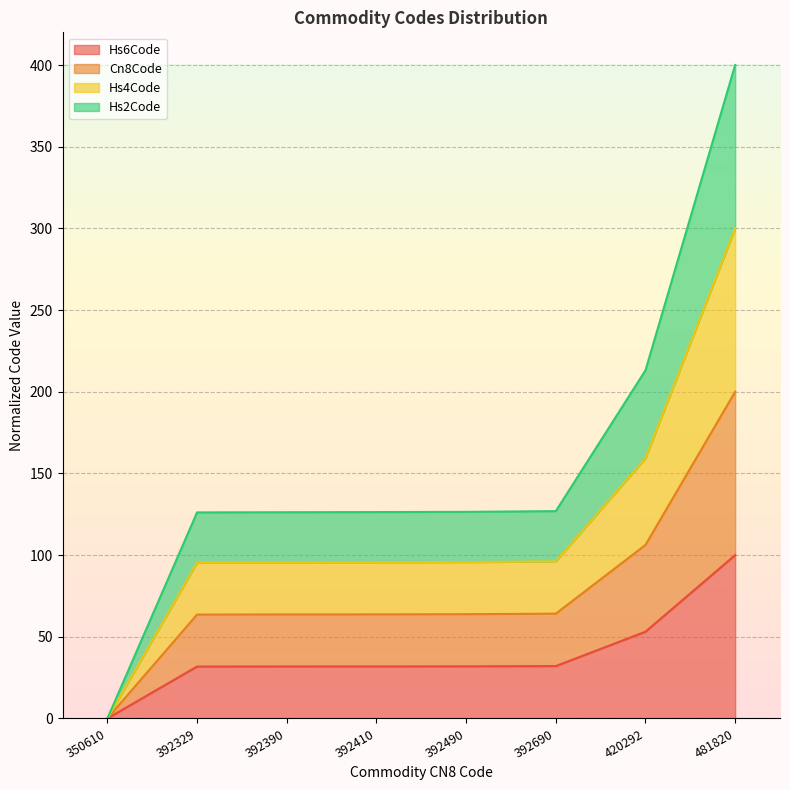

Between 392490 and 350610, which is larger?

392490